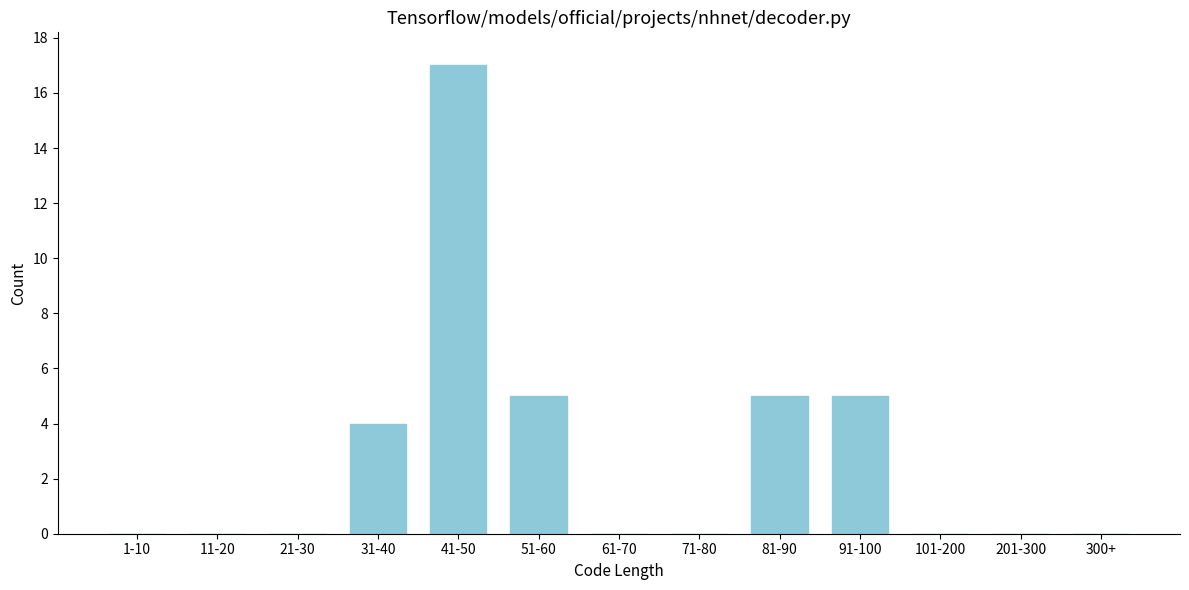

Reading left to right, transcribe all the data shown in this chart.

1-10=0	11-20=0	21-30=0	31-40=4	41-50=17	51-60=5	61-70=0	71-80=0	81-90=5	91-100=5	101-200=0	201-300=0	300+=0